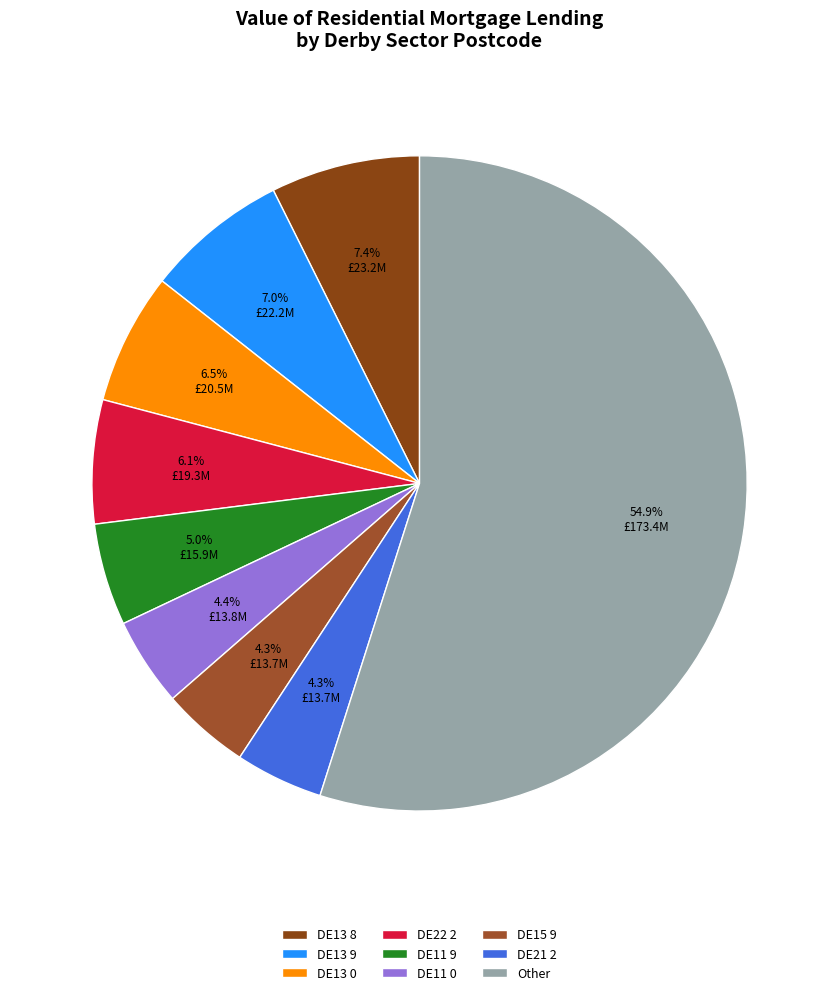

To the nearest percent, what percentage of the pie is DE13 0?

6%